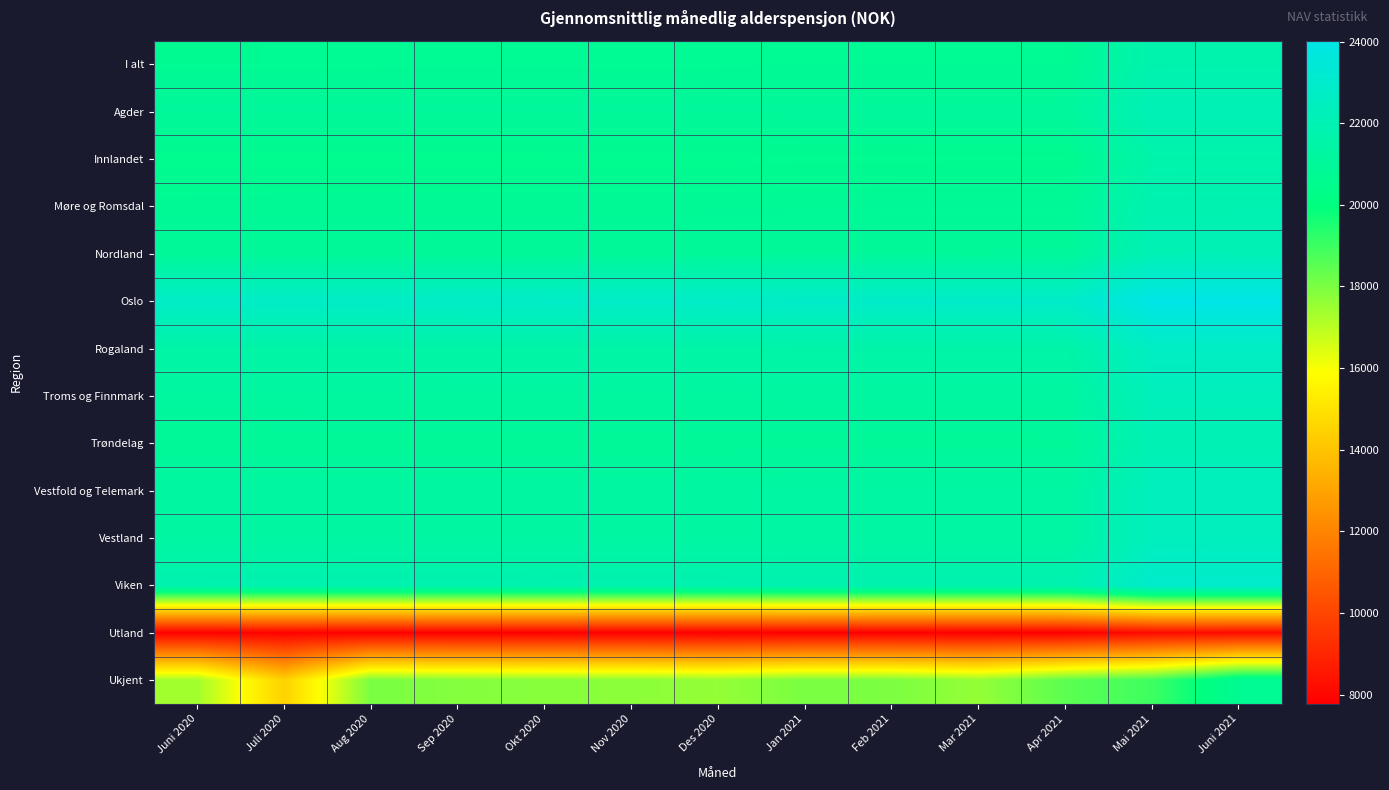

List the series in order of their peak value, highest first.

Oslo, Viken, Rogaland, Vestland, Vestfold og Telemark, Troms og Finnmark, Agder, Nordland, Trøndelag, Møre og Romsdal, I alt, Innlandet, Ukjent, Utland